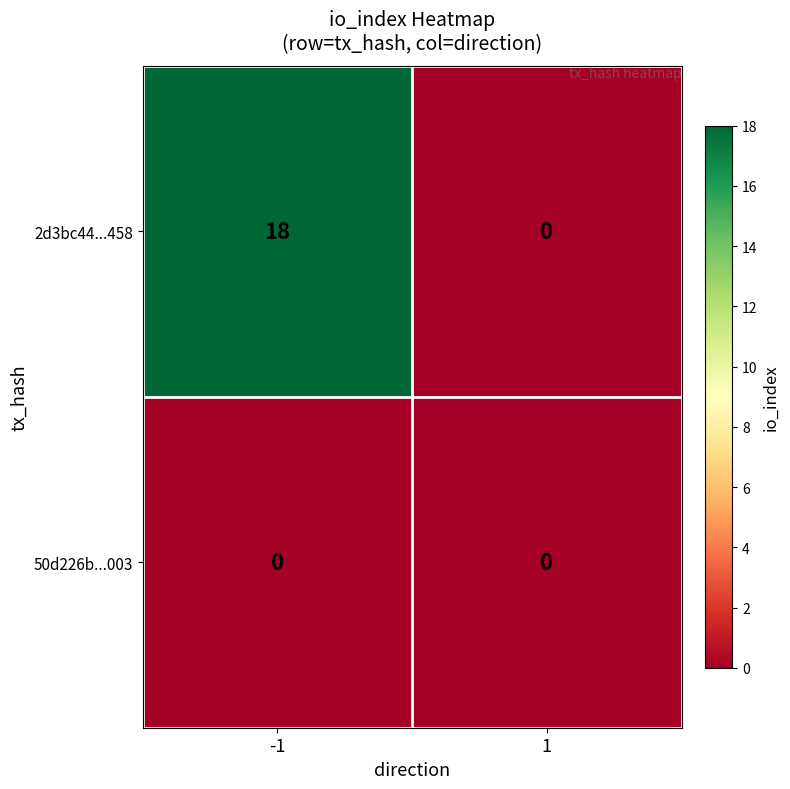

Reading right to left, transcribe all the data shown in this chart.

2d3bc44...458: 0	18
50d226b...003: 0	0